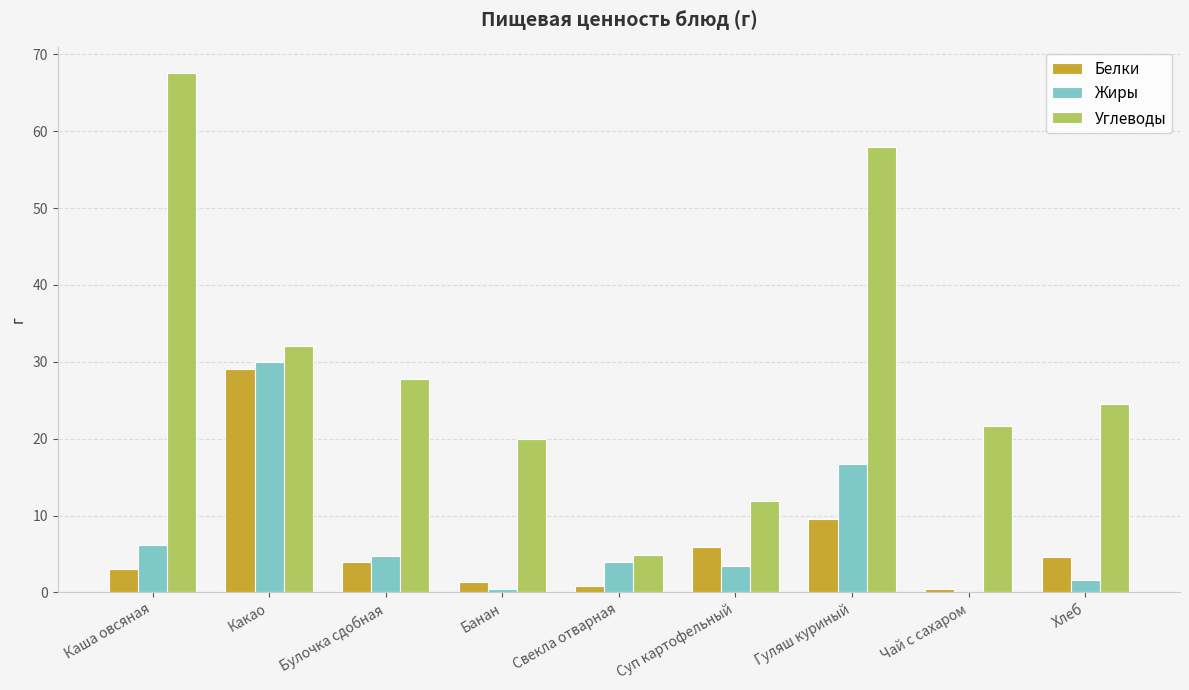

Are the bars grouped side by side (vs. stacked)?

Yes